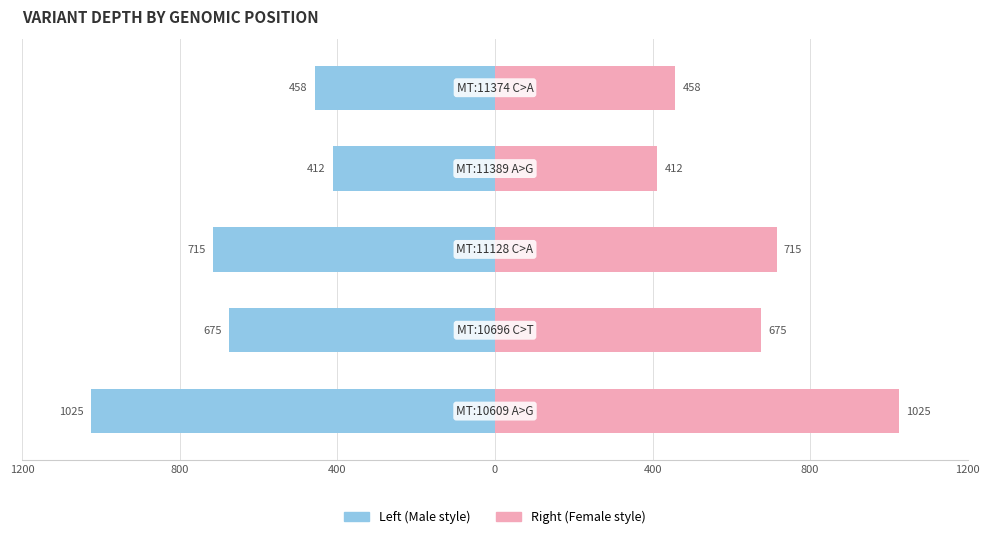

How many groups of bars are there?

5